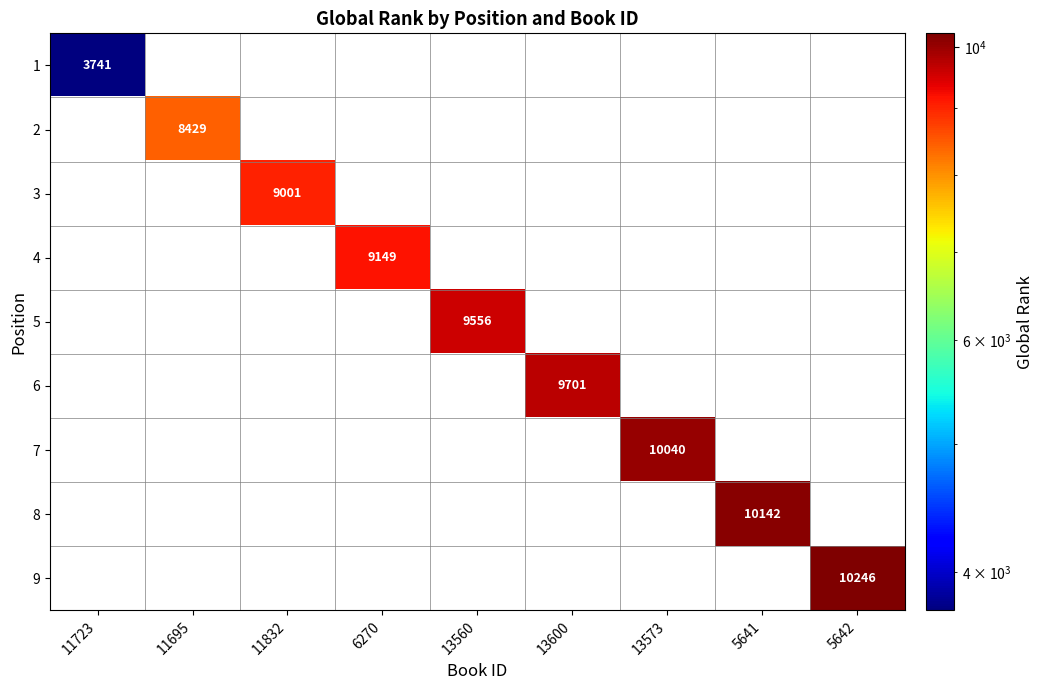

Is it true that 6 equals 9701 at 13600?

True